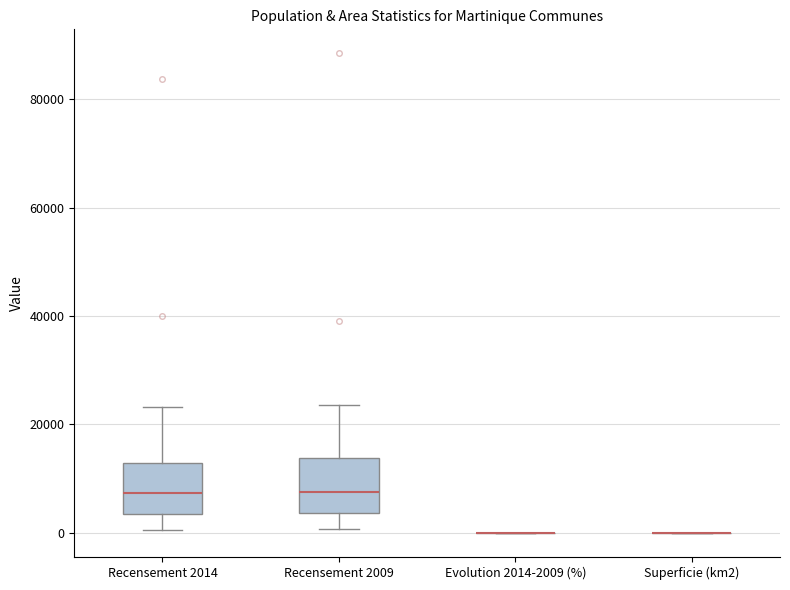

Where is the upper edge of the box for Recensement 2014 on the y-axis? The values are not printed on the chart, so give them approximately, as read against the axis.

12000